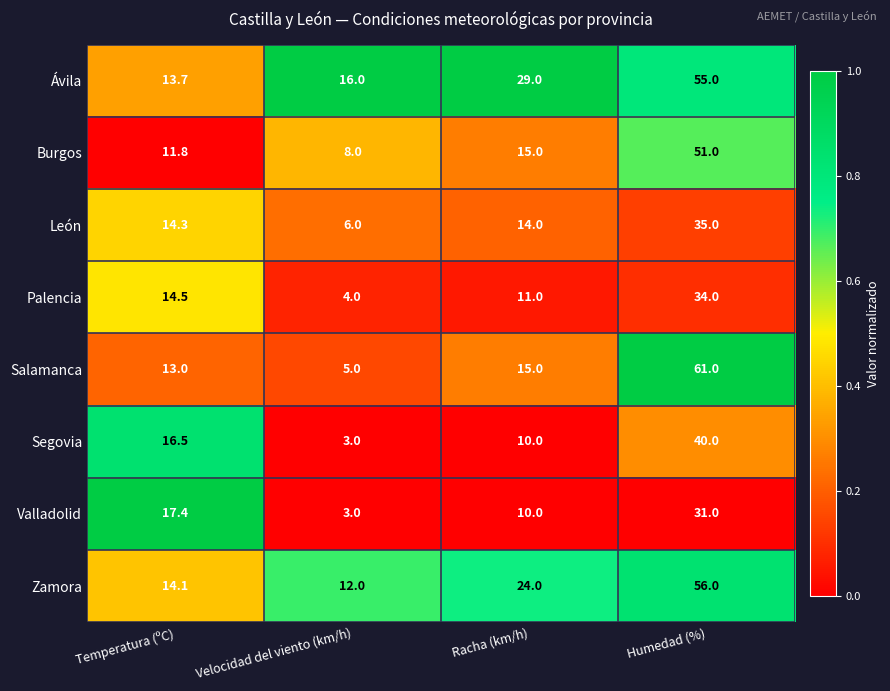

Which series has the largest total across all categories?

Ávila